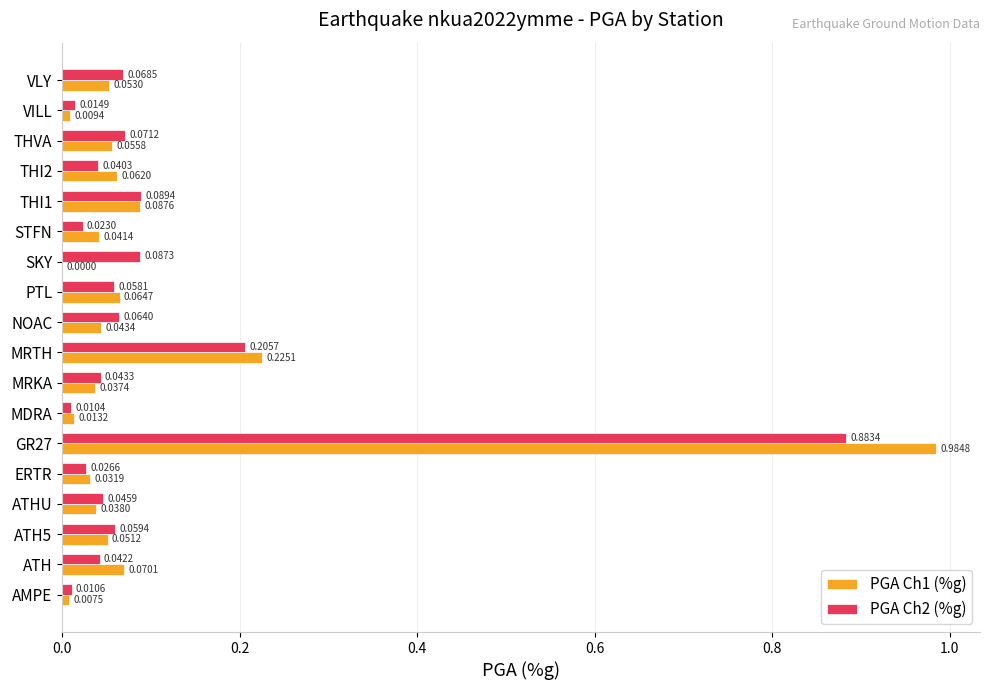

At which category is the sum across all series the highest?

GR27